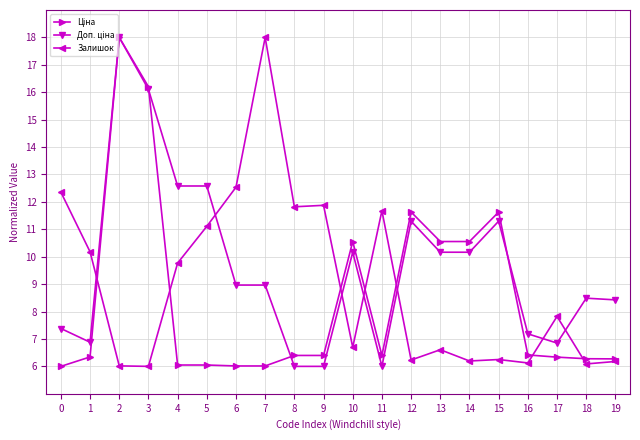

What is the total value across all series at 18?

20.9